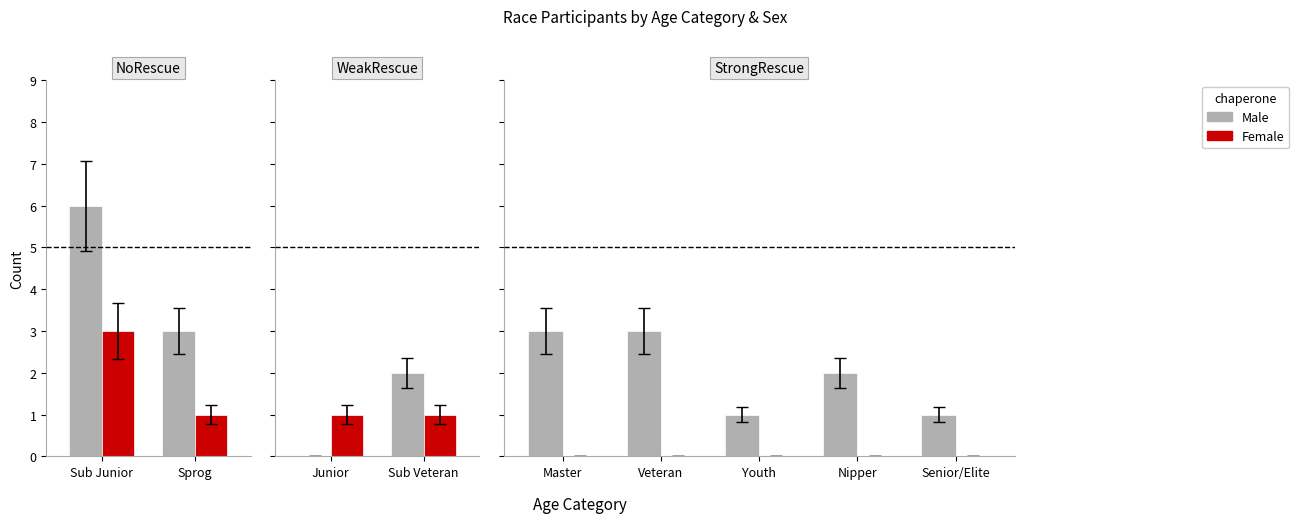

How many distinct data groups are displayed?

2